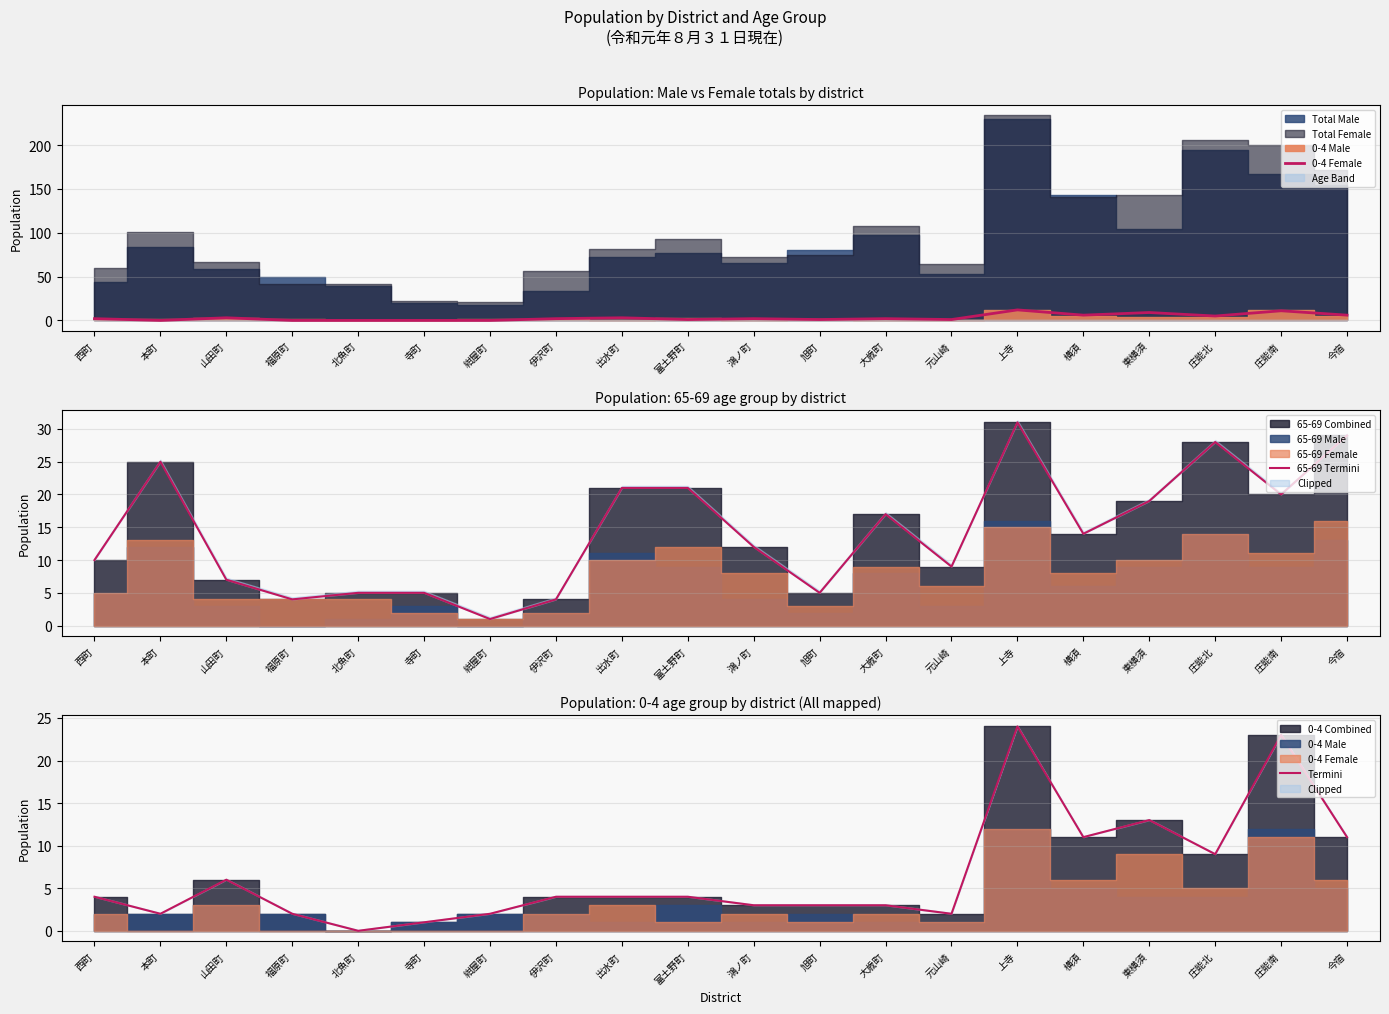

Reading right to left, extract all data points from this chart.

0-4 Female: 今宿=6	庄能南=11	庄能北=5	東横須=9	横須=6	上寺=12	元山崎=1	大歳町=2	旭町=1	鴻ノ町=2	富土野町=1	出水町=3	伊沢町=2	紺屋町=0	寺町=0	北魚町=0	福原町=0	山田町=3	本町=0	西町=2
65-69 Termini: 今宿=29	庄能南=20	庄能北=28	東横須=19	横須=14	上寺=31	元山崎=9	大歳町=17	旭町=5	鴻ノ町=12	富土野町=21	出水町=21	伊沢町=4	紺屋町=1	寺町=5	北魚町=5	福原町=4	山田町=7	本町=25	西町=10
Termini: 今宿=11	庄能南=23	庄能北=9	東横須=13	横須=11	上寺=24	元山崎=2	大歳町=3	旭町=3	鴻ノ町=3	富土野町=4	出水町=4	伊沢町=4	紺屋町=2	寺町=1	北魚町=0	福原町=2	山田町=6	本町=2	西町=4